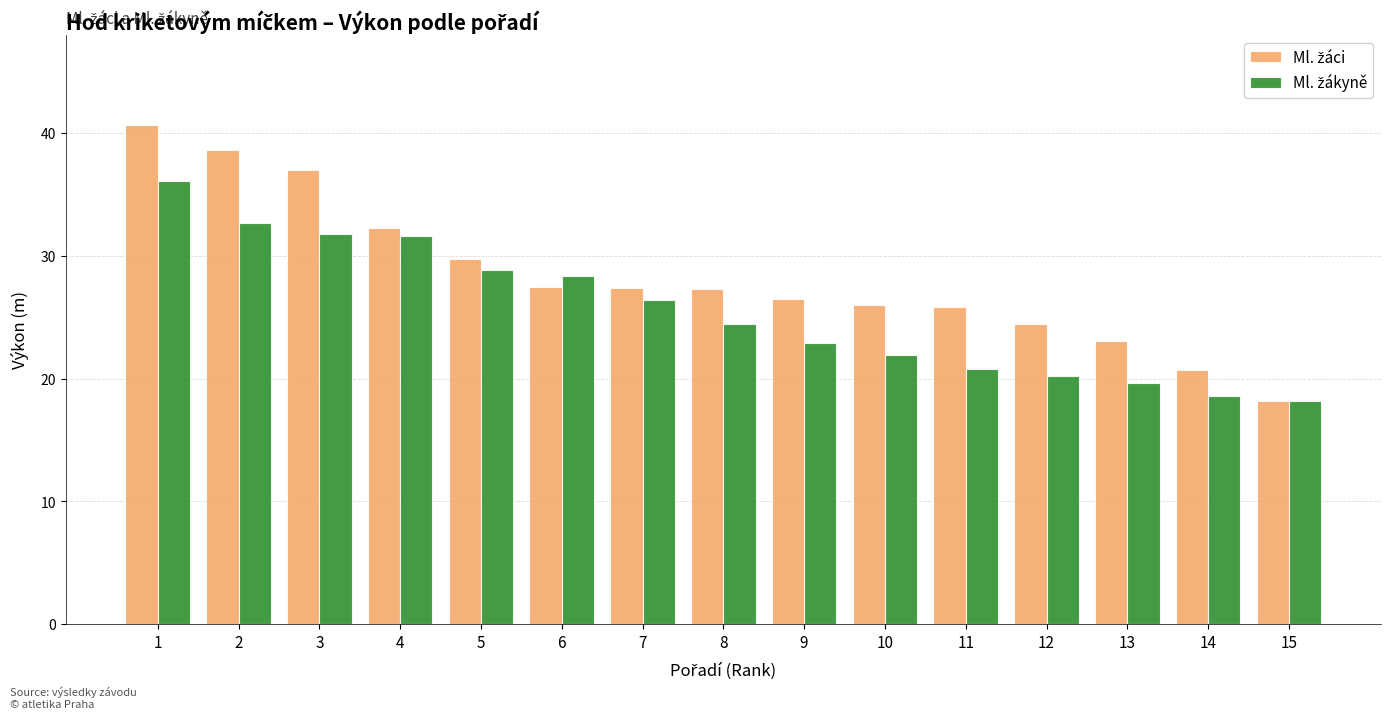

What is the smallest value displayed?

18.1